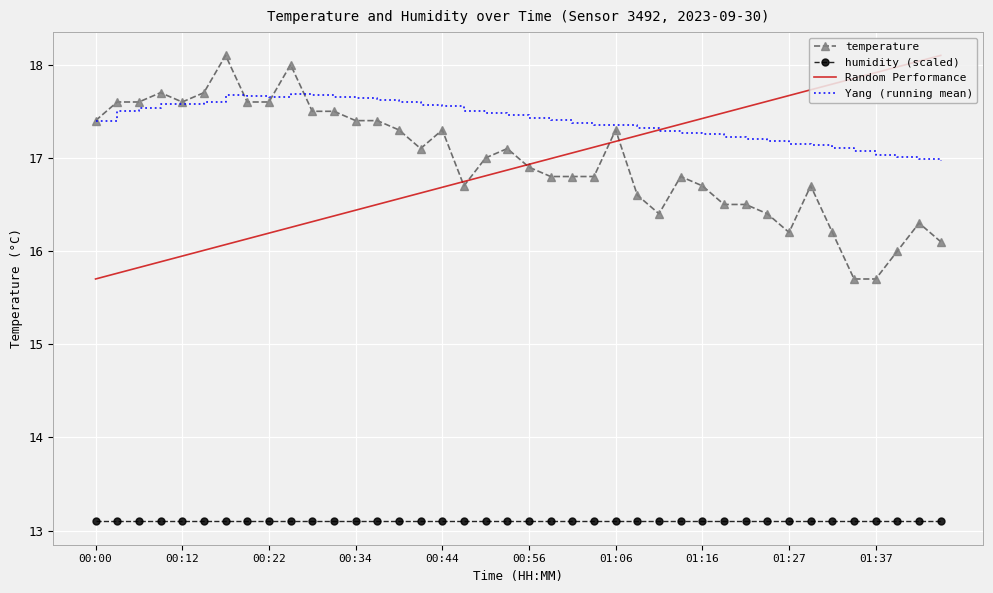

True or false: temperature and humidity (scaled) intersect in this chart.

False